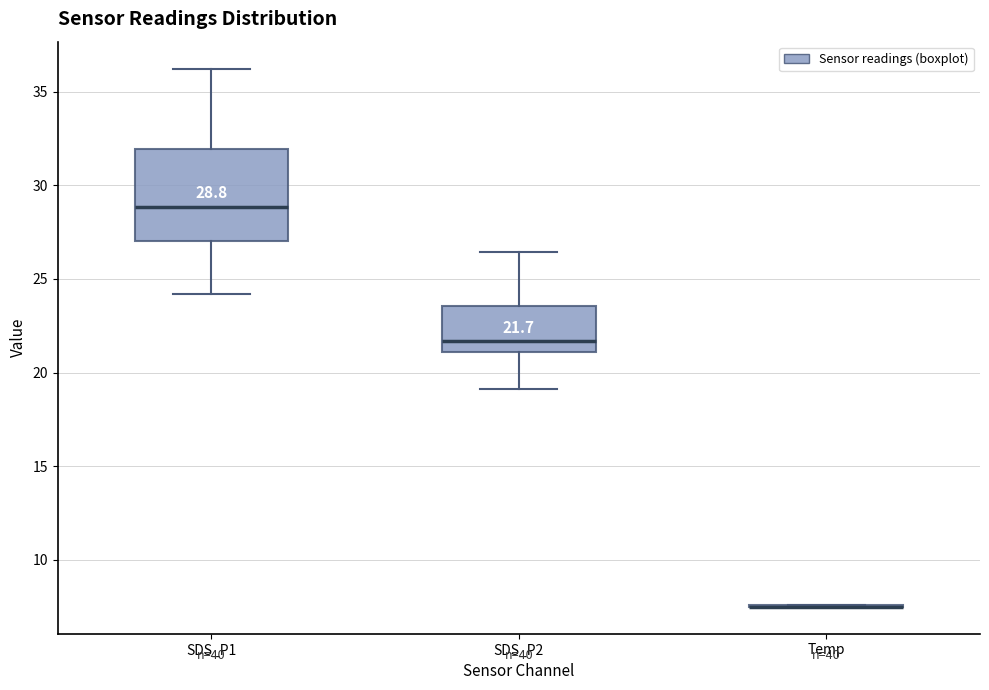

Comparing the boxes themselves (not the whiskers), which one is the tallest?

SDS_P1